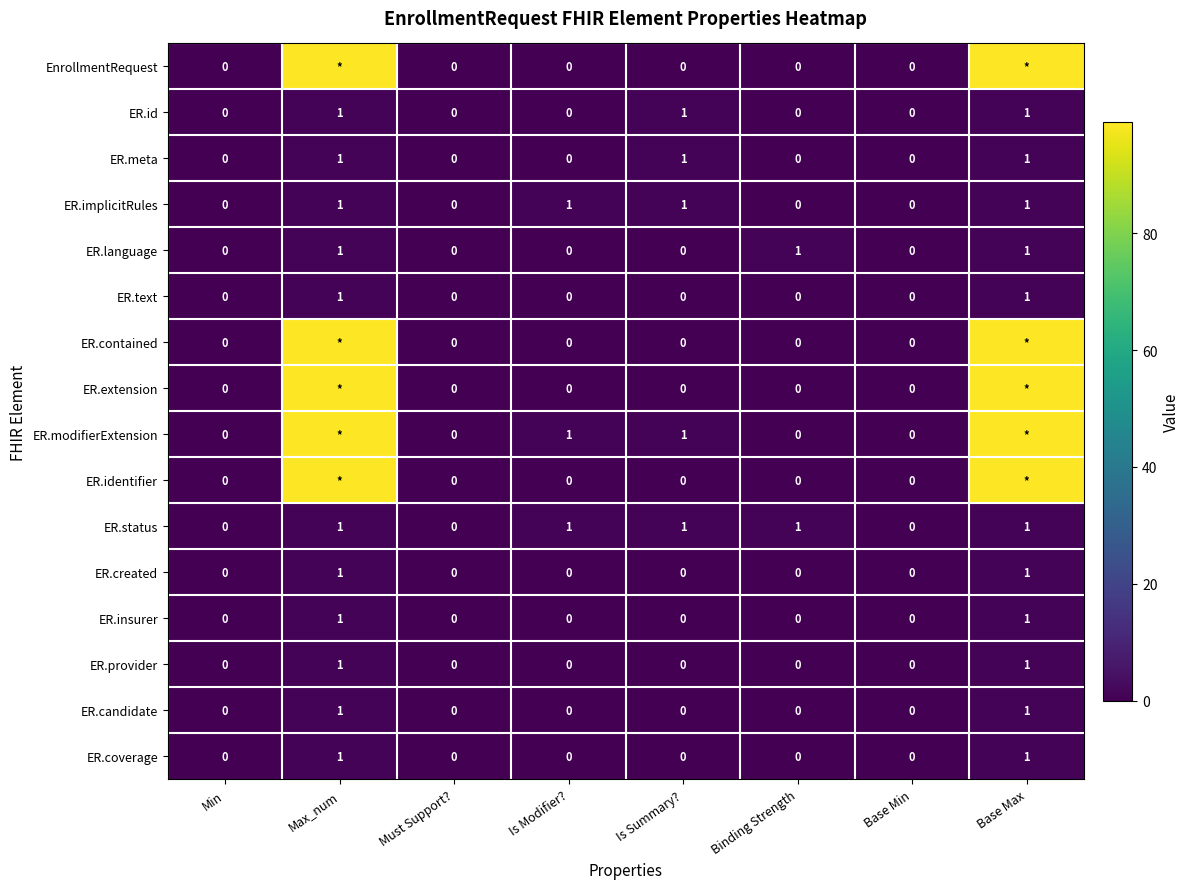

What is the sum of all ER.meta values?

3